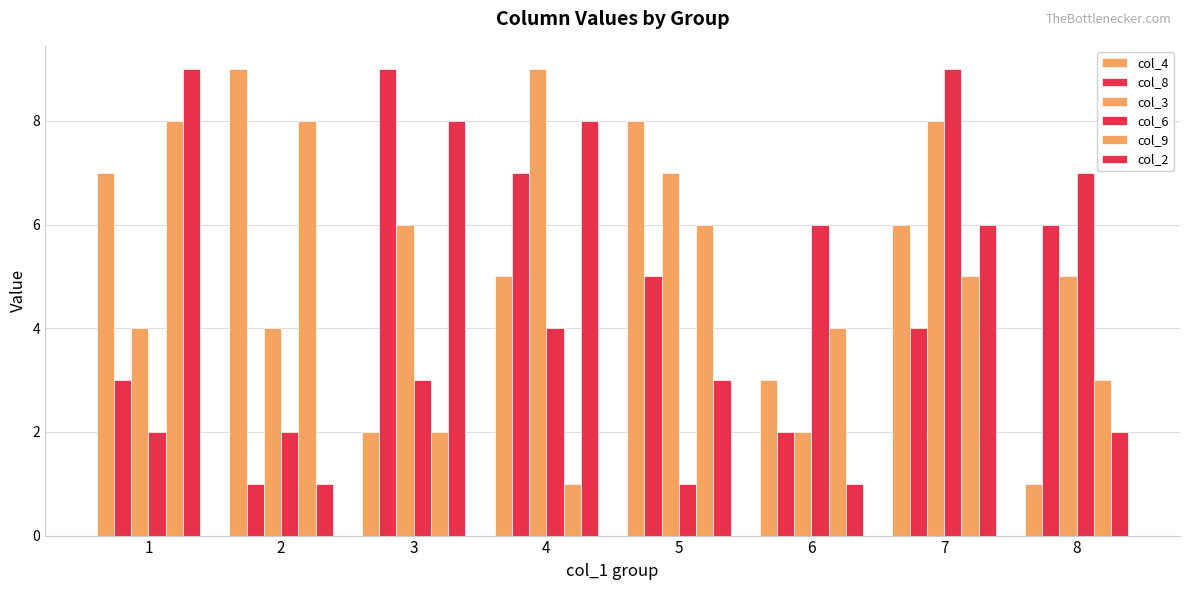

How many bars are there in each group?

6